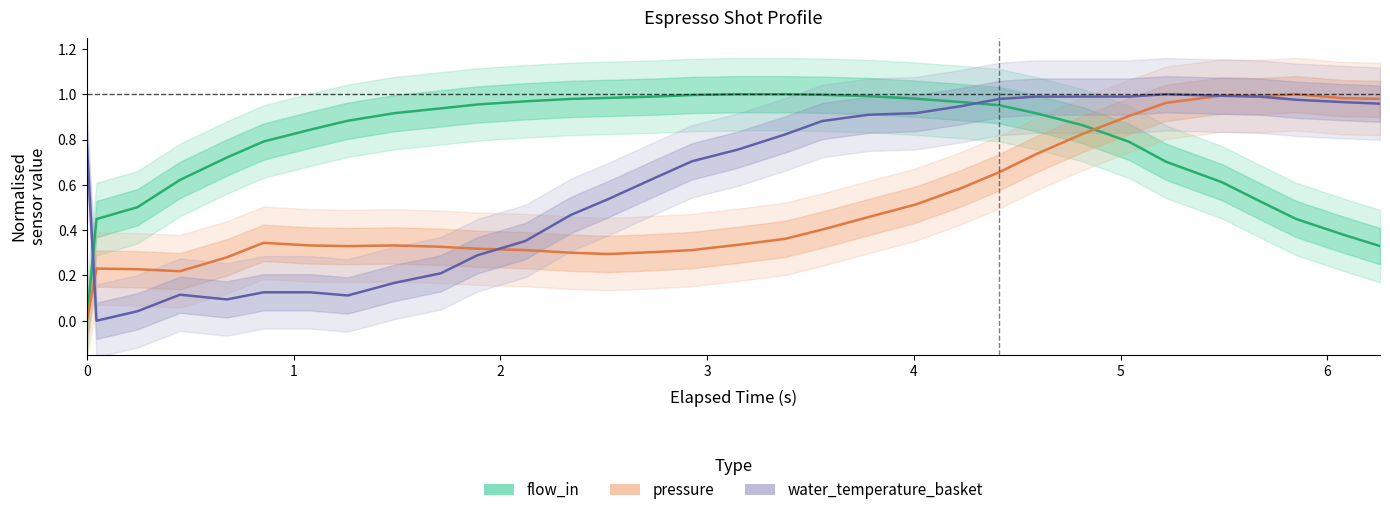

Count the number of data series in this chart.

3